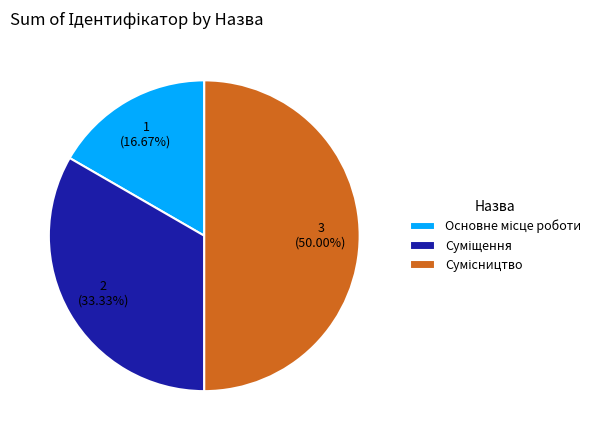

What percentage is the Суміщення slice, to the nearest percent?

33%